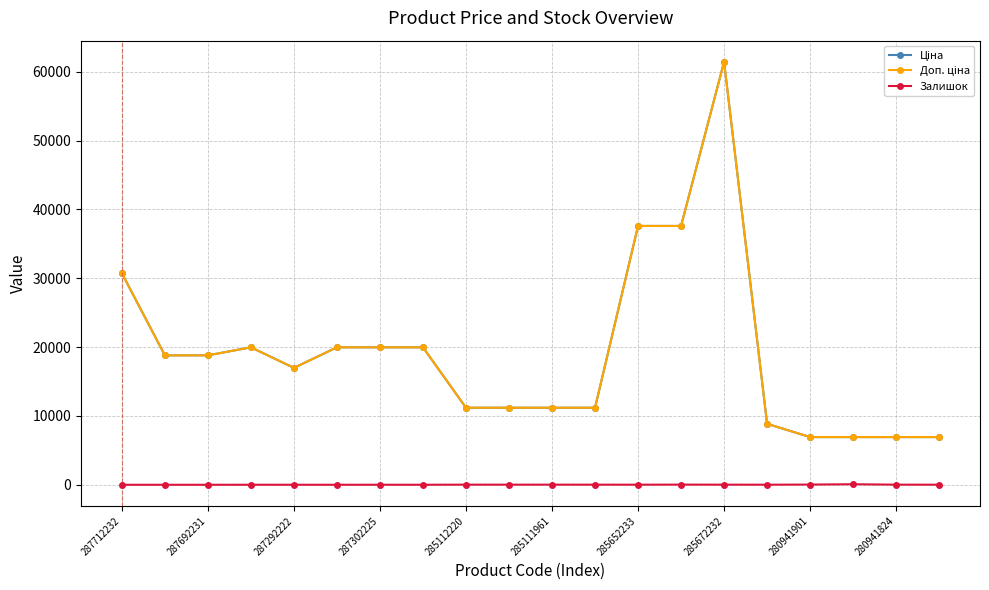

What is the difference between the maximum and minimum values in the Доп. ціна series?

54508.6